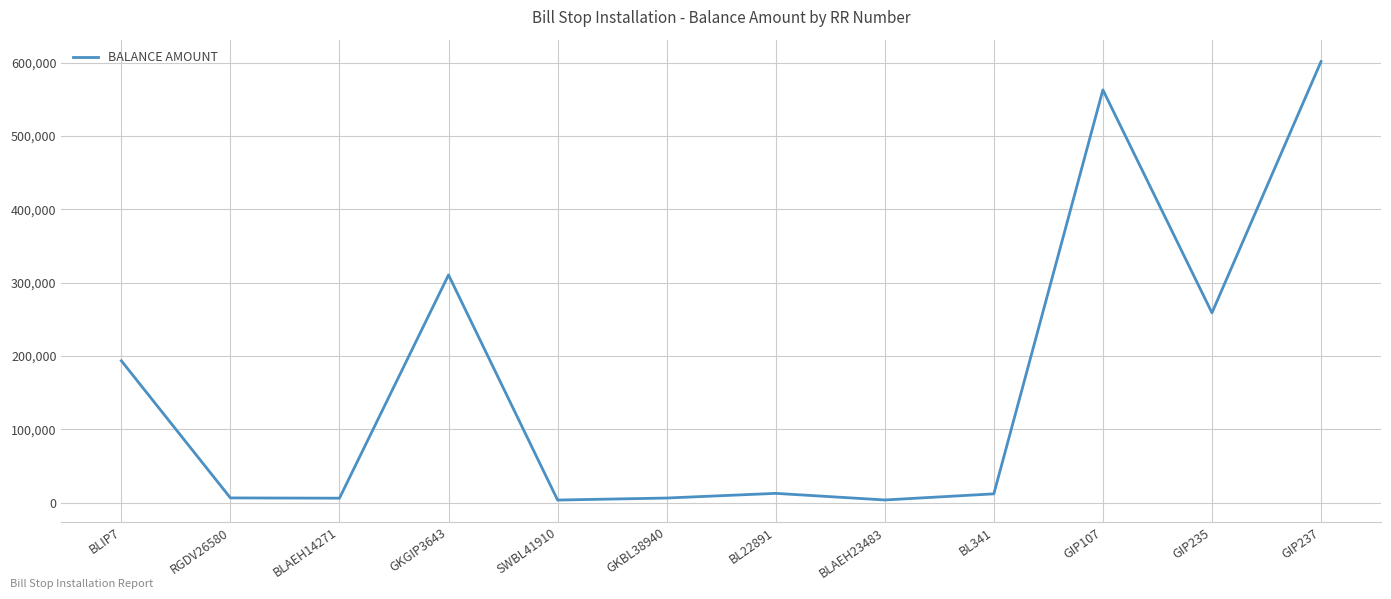

What is the sum of all values?

1976420